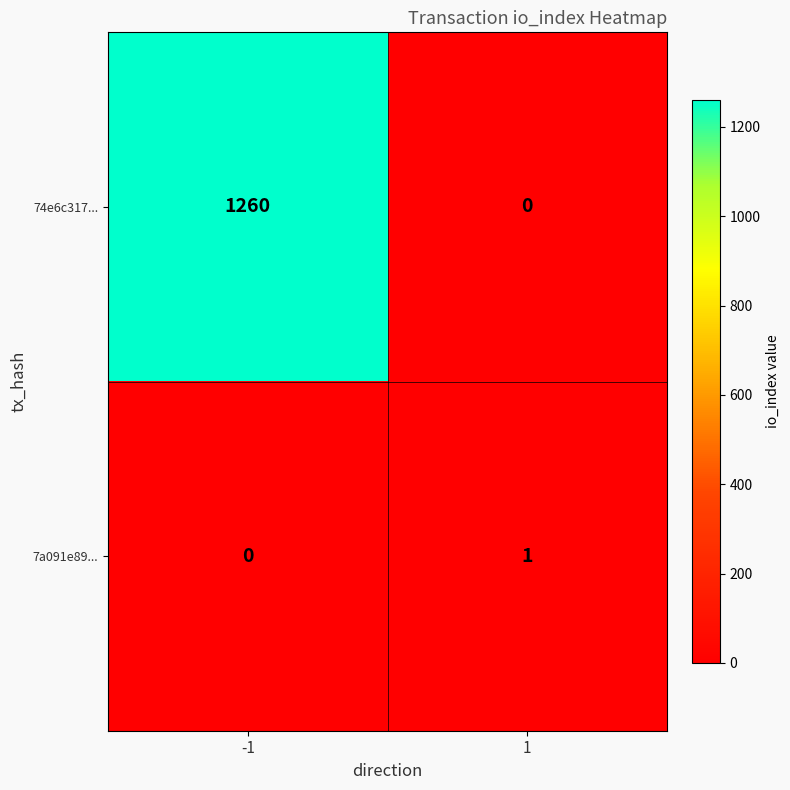

What is the difference between the highest and lowest values at 1?

1